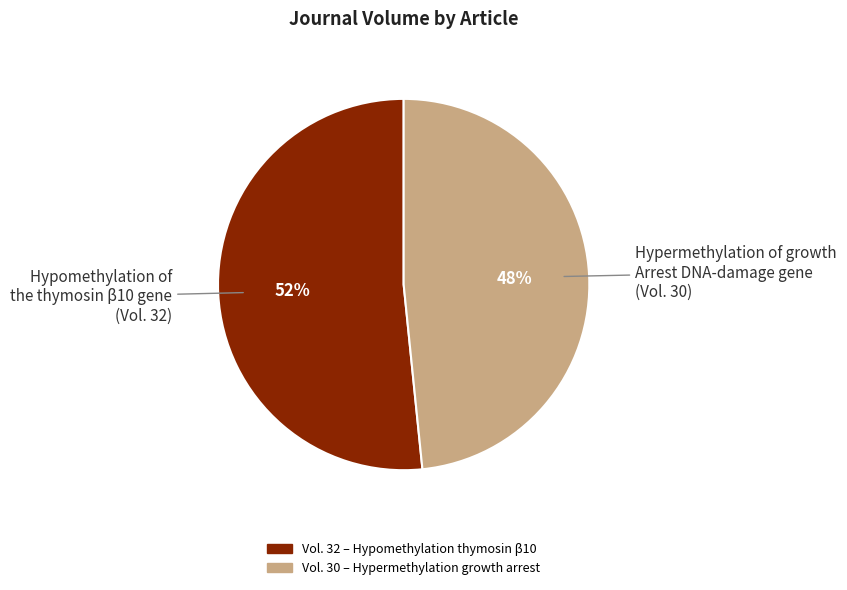

To the nearest percent, what is the average slice percentage?

50%